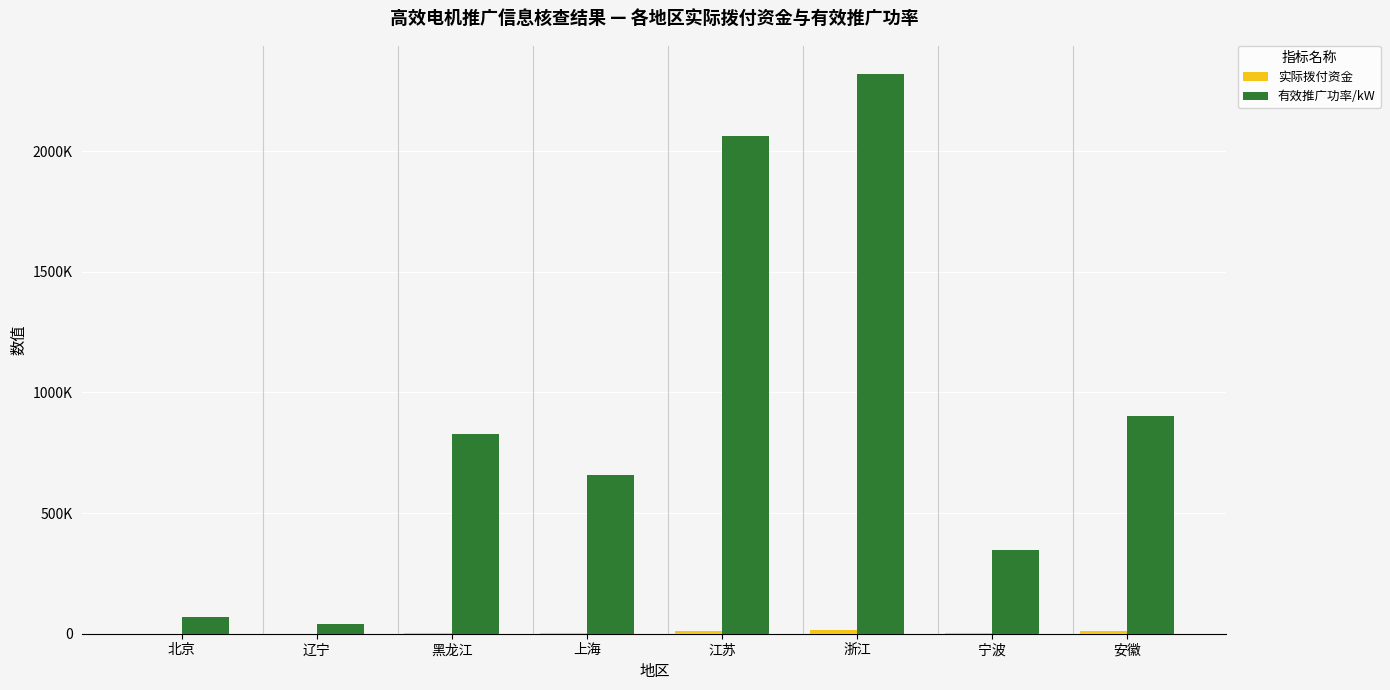

Which category has the lowest value across all series?

辽宁